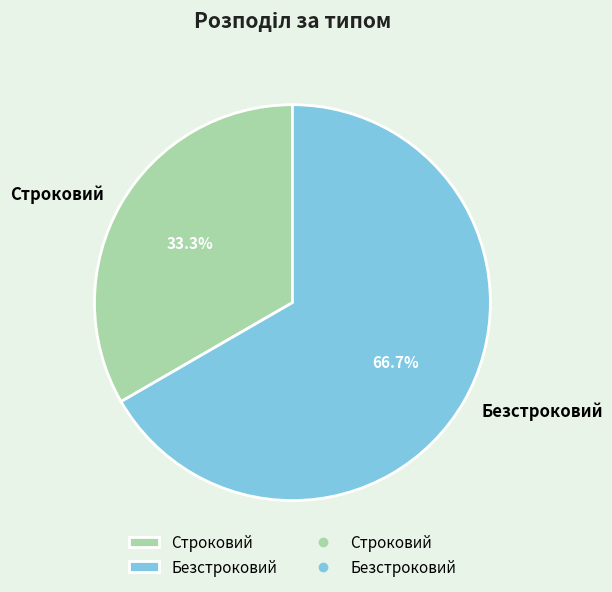

Which has a higher value, Строковий or Безстроковий?

Безстроковий